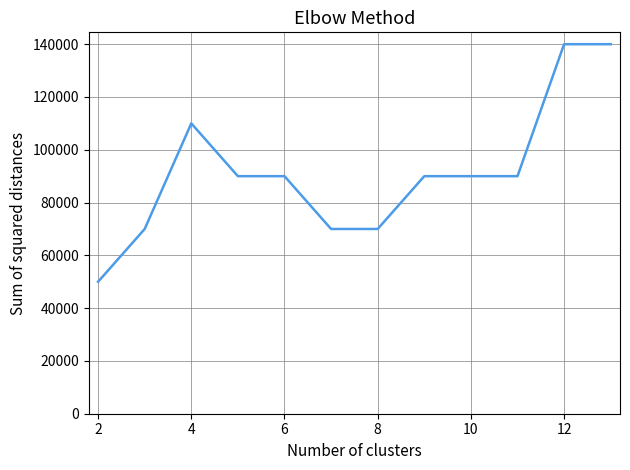

What is the difference between the maximum and minimum values?

90000